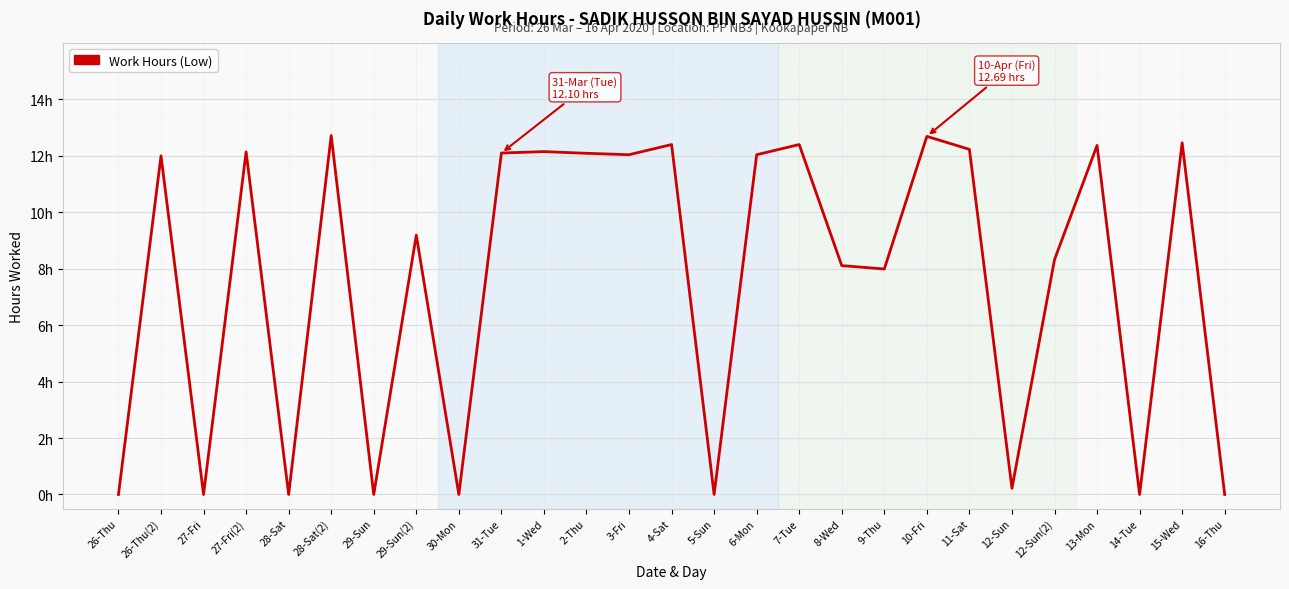

Is this an area chart (filled region under the line)?

No